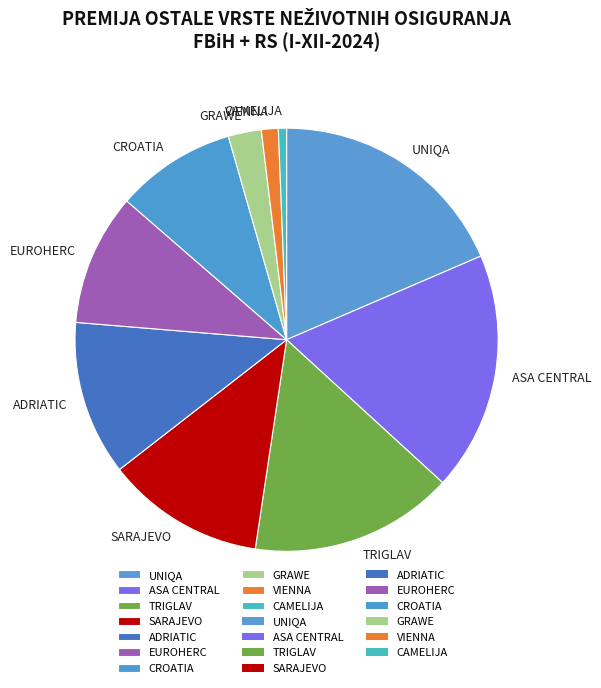

Which slice is the smallest?

CAMELIJA